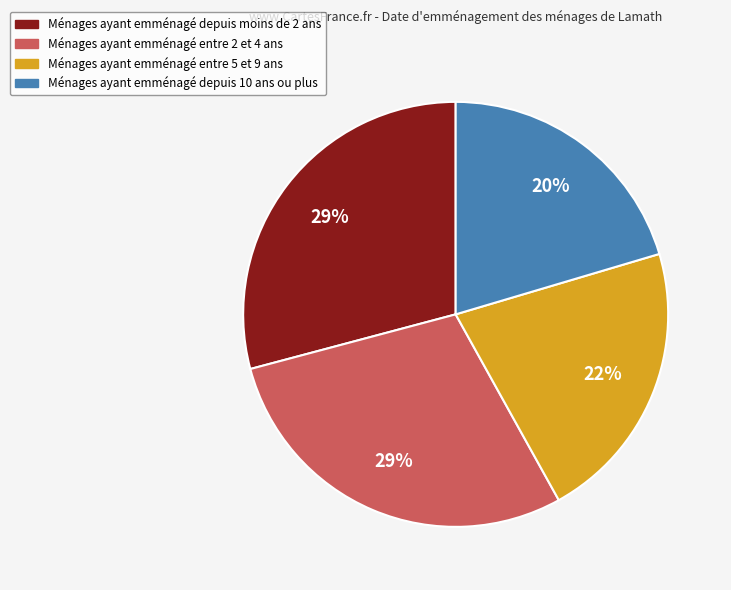

How many slices are in this pie chart?

4